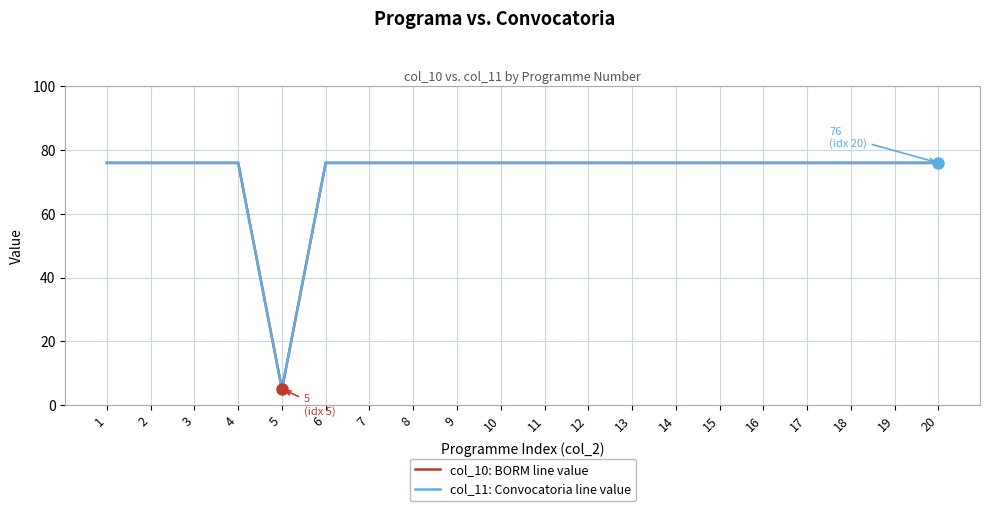

True or false: col_10: BORM line value and col_11: Convocatoria line value cross at least once.

False